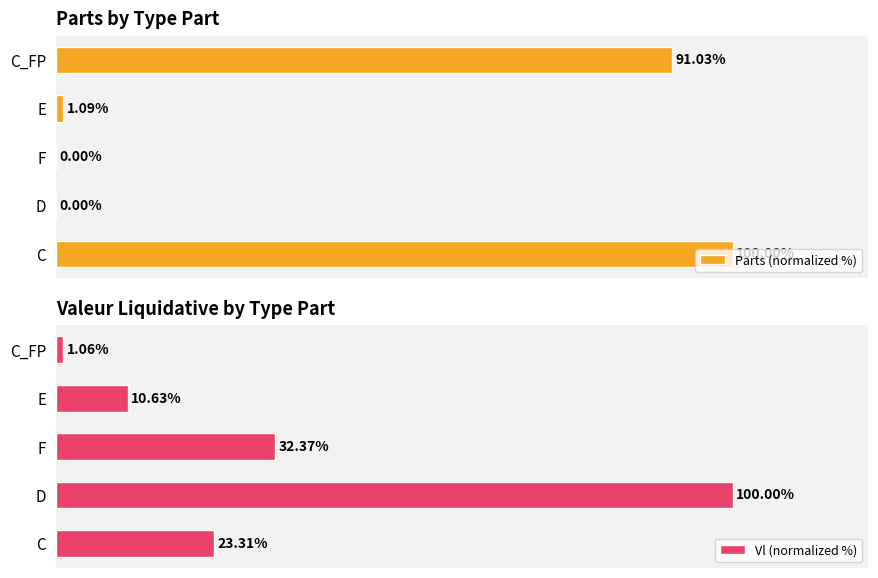

What is the value of the Parts (normalized %) bar at the 5th from the left?

91.0